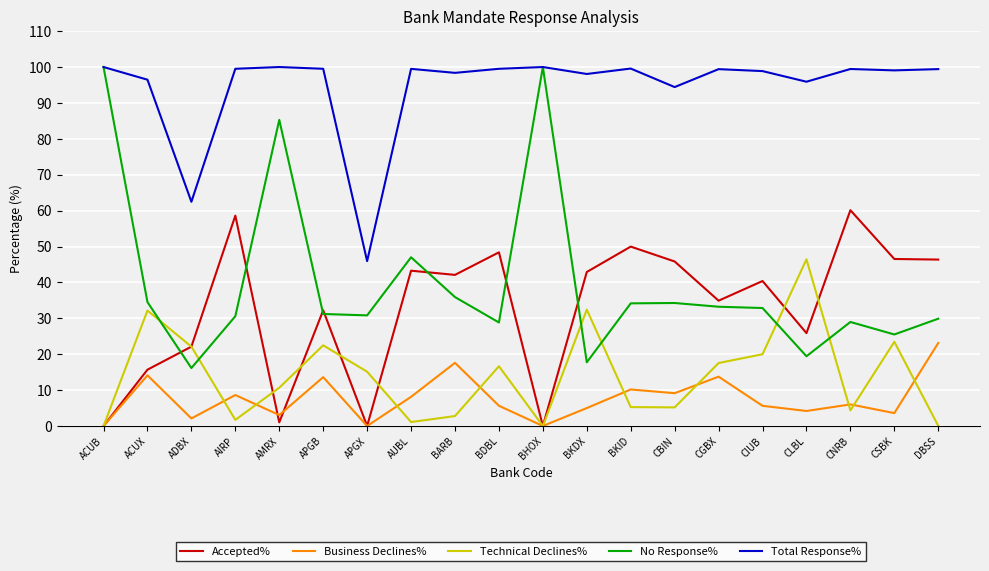

The value of Business Declines% at CIUB is 5.6. True or false?

True